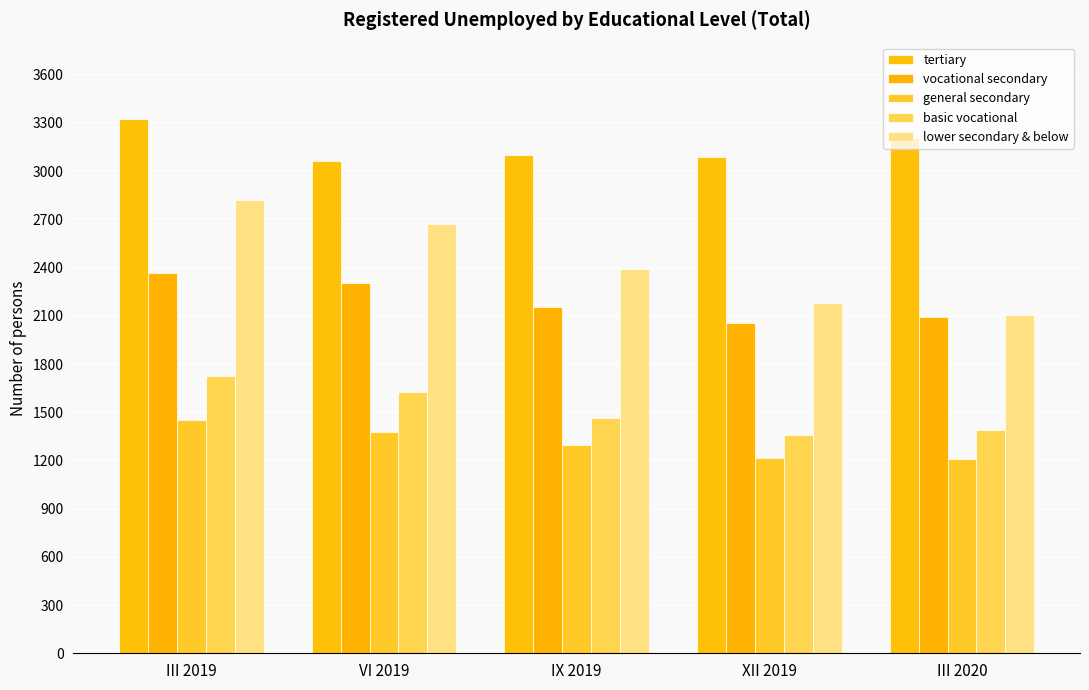

Which series changed the most between VI 2019 and IX 2019?

lower secondary & below